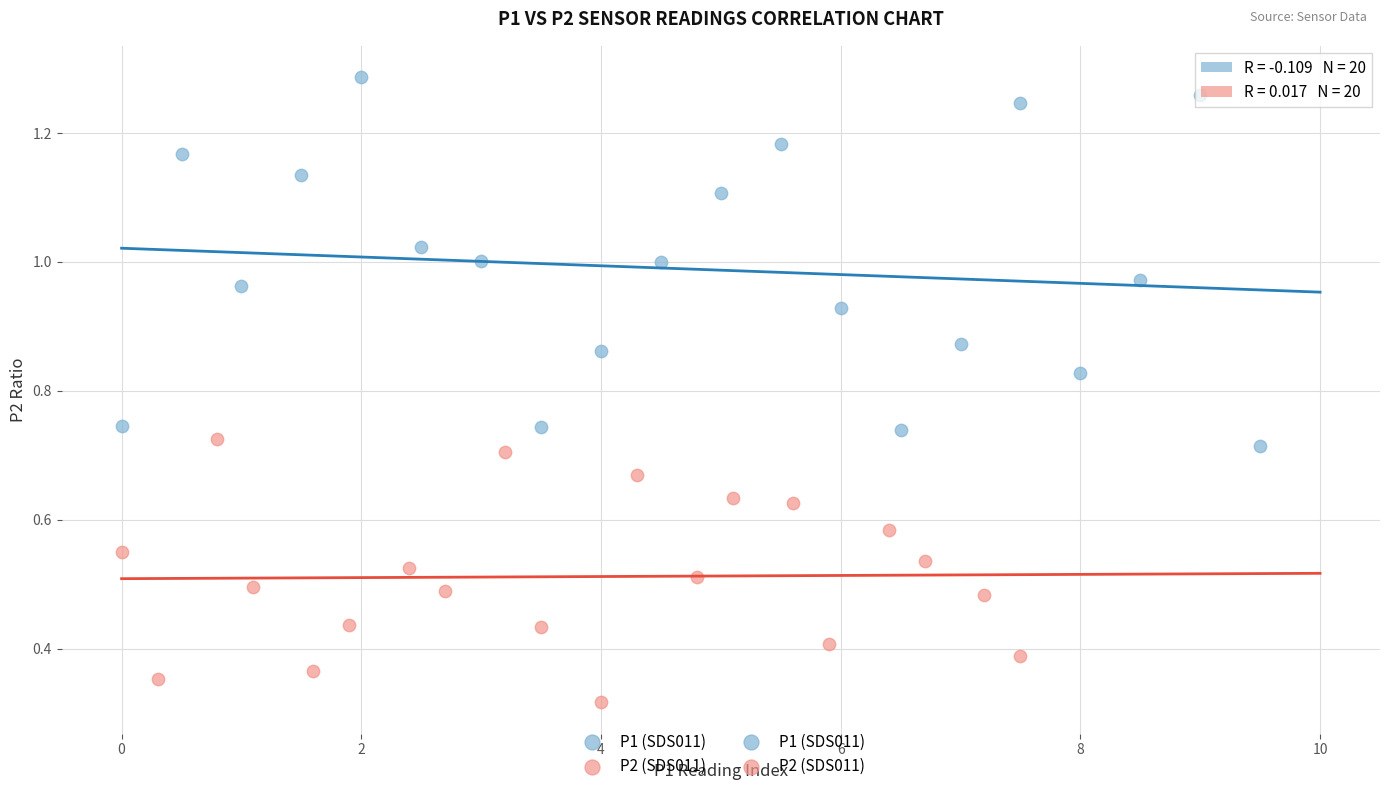

Which series reaches the minimum Y coordinate?

P2 (SDS011)